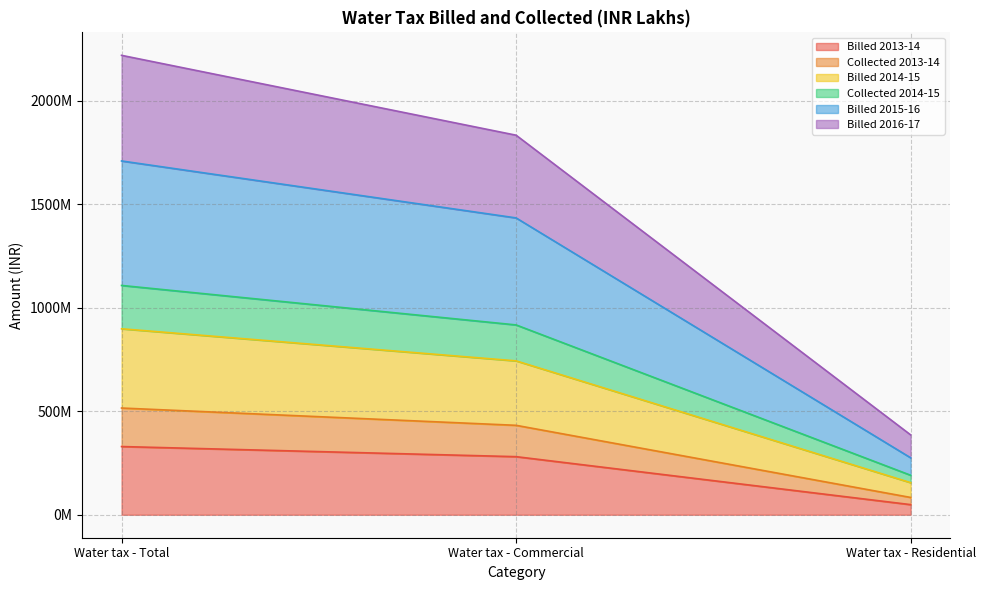

How many lines are shown in the chart?

6